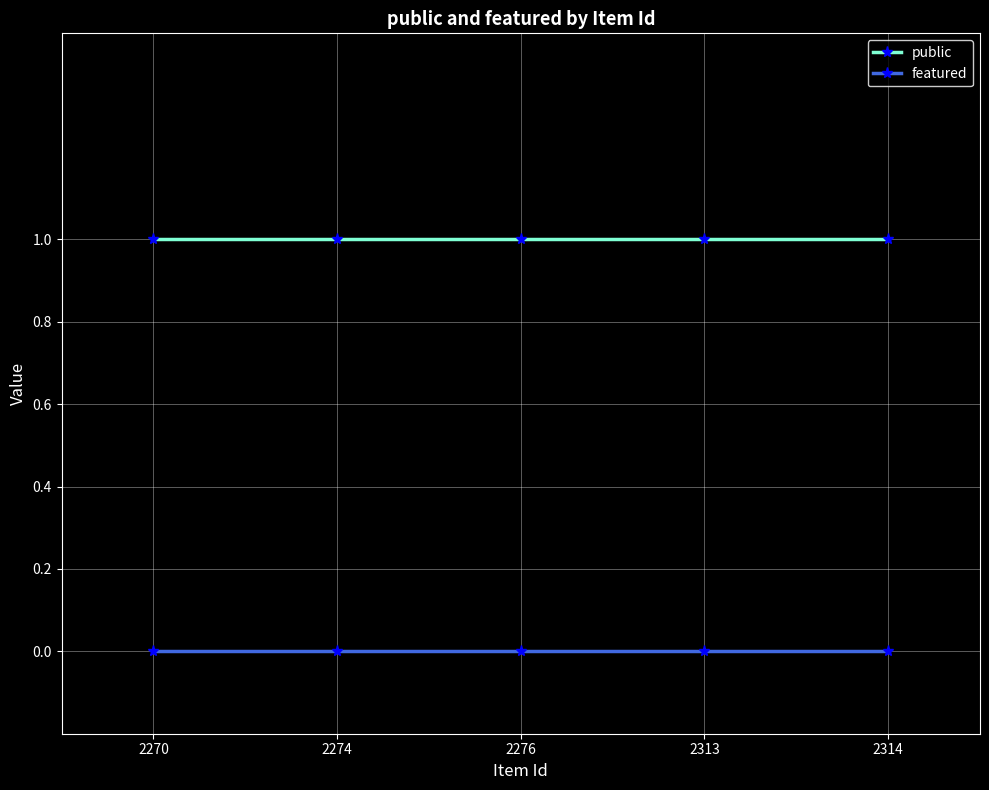

True or false: featured and public intersect in this chart.

False